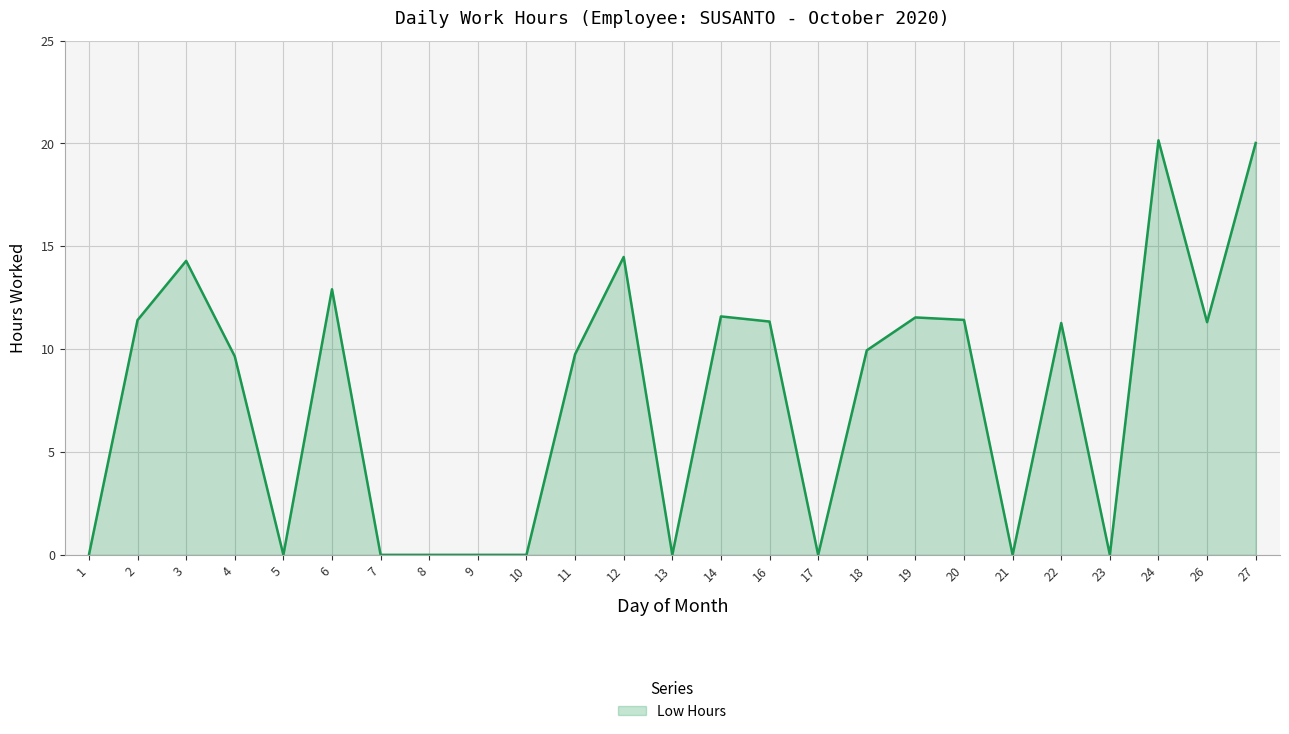

How many series are shown in this chart?

1